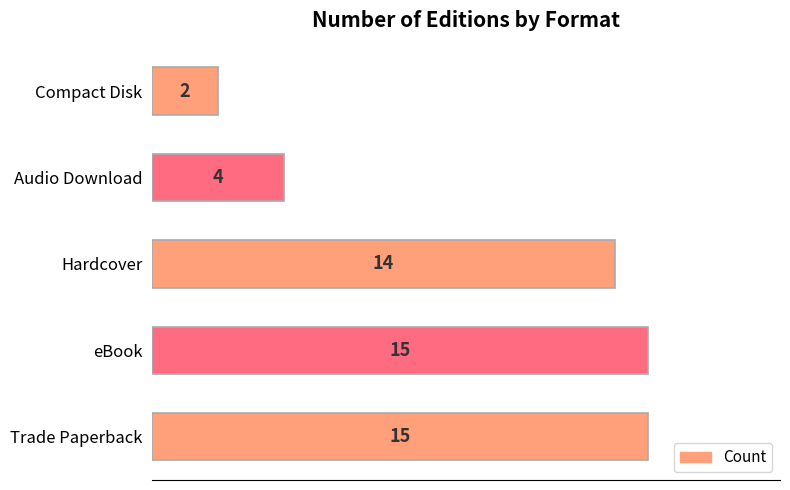

Are the bars grouped side by side (vs. stacked)?

No